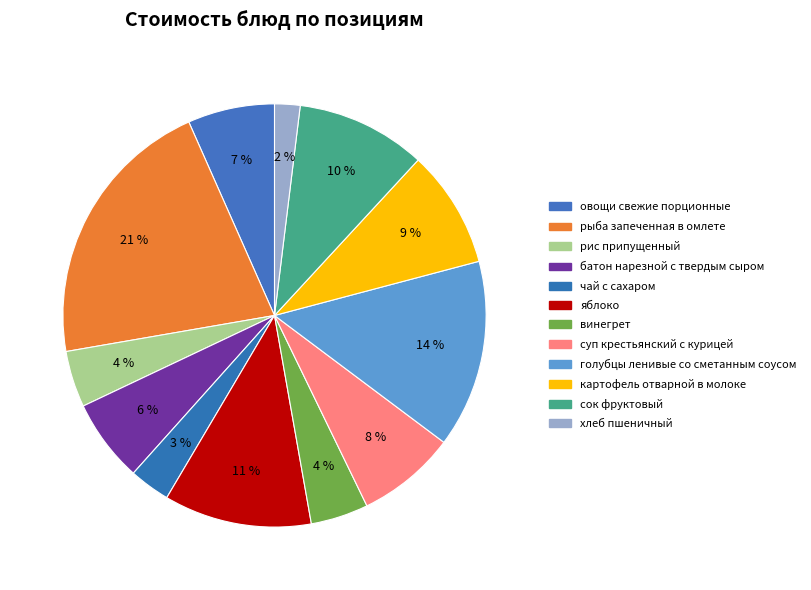

To the nearest percent, what is the average slice percentage?

8%